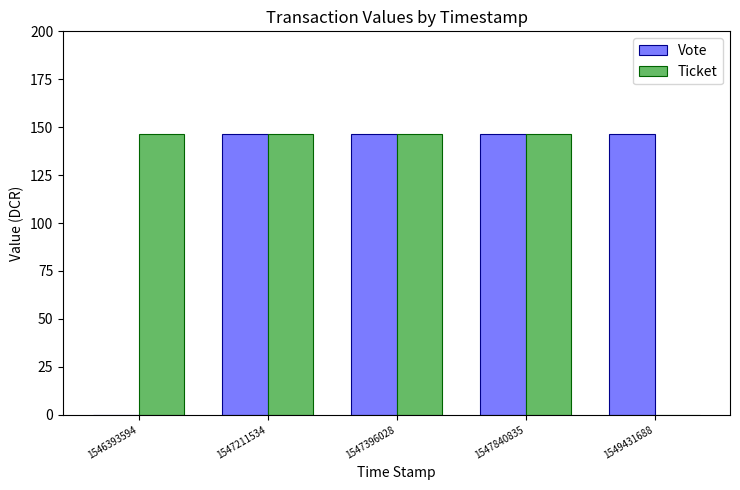

Which series changed the most between 1546393594 and 1547840835?

Vote